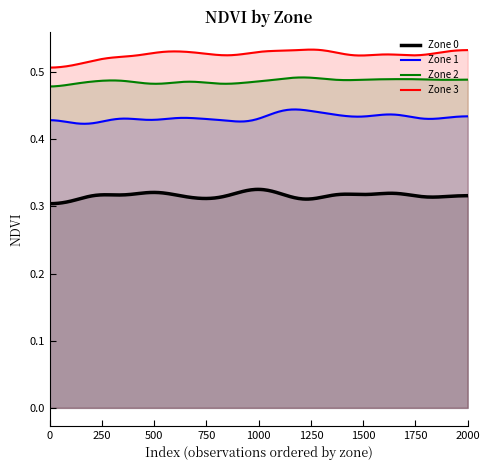

Rank the series by their maximum value, from lowest to highest.

Zone 0, Zone 1, Zone 2, Zone 3